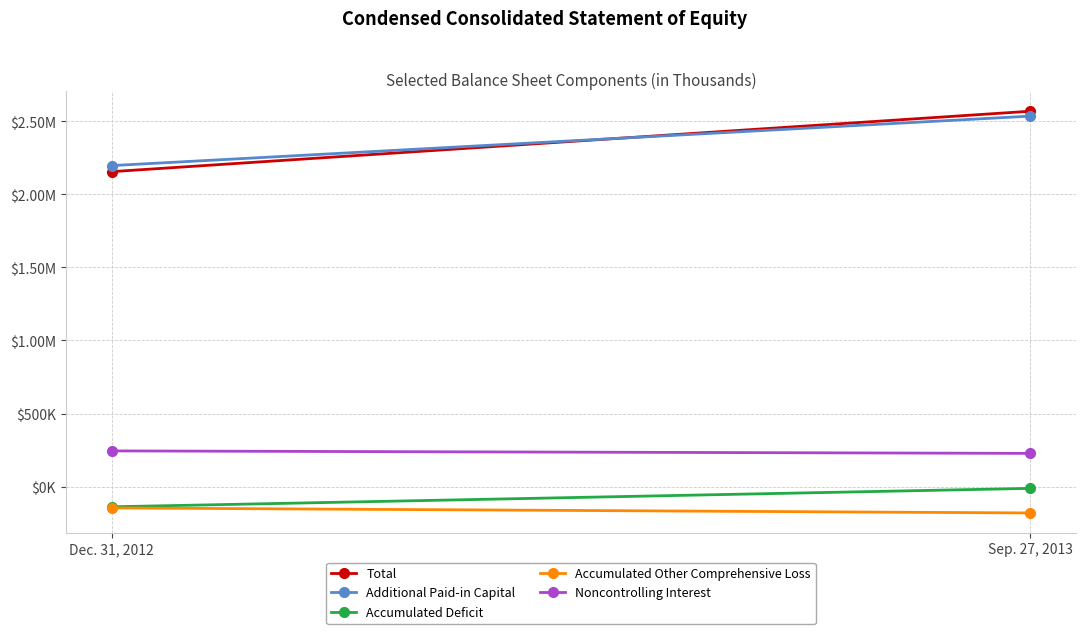

Read the Accumulated Deficit value at Dec. 31, 2012, to the nearest 10.

-138860